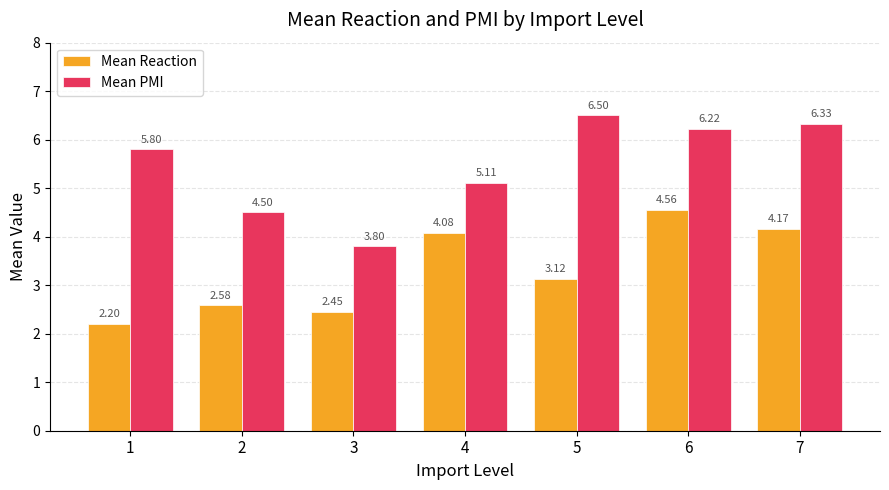

True or false: Mean Reaction has a value of 4.1 at 4.

True